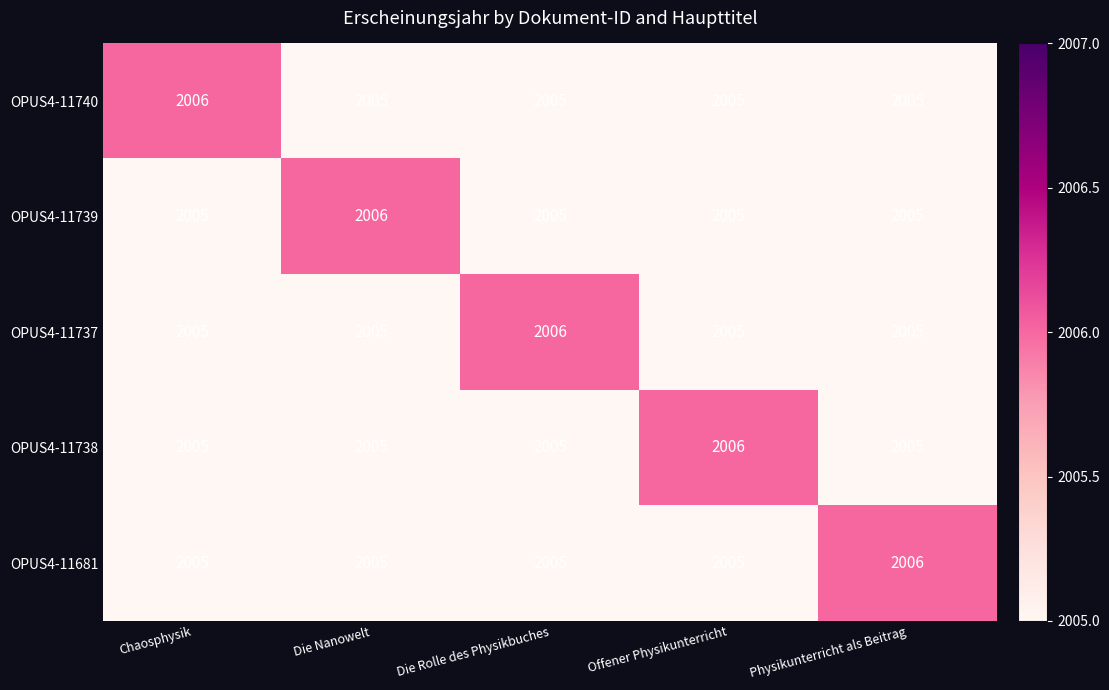

What is the greatest value displayed?

2006